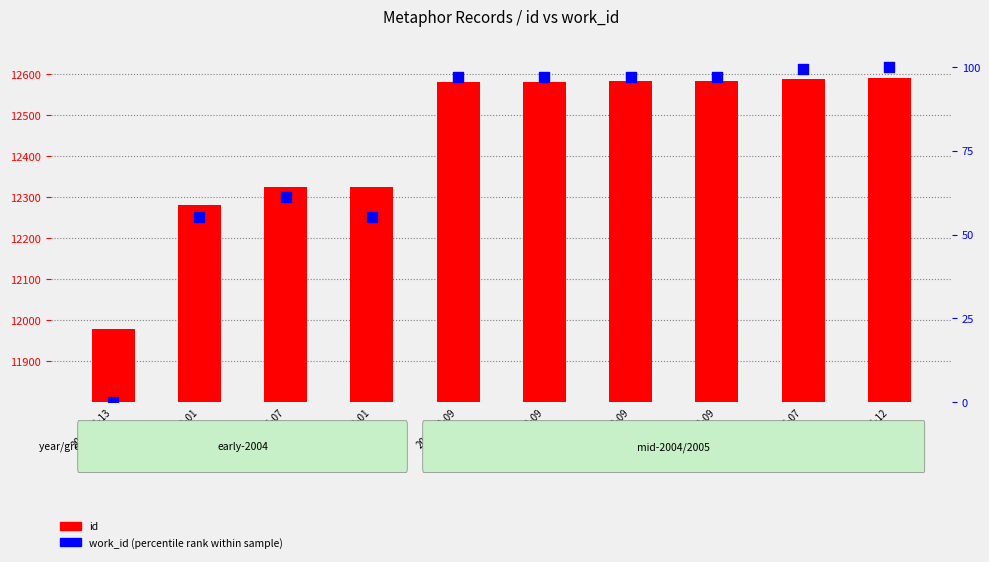

At which category is the sum across all series the highest?

2005-06-12